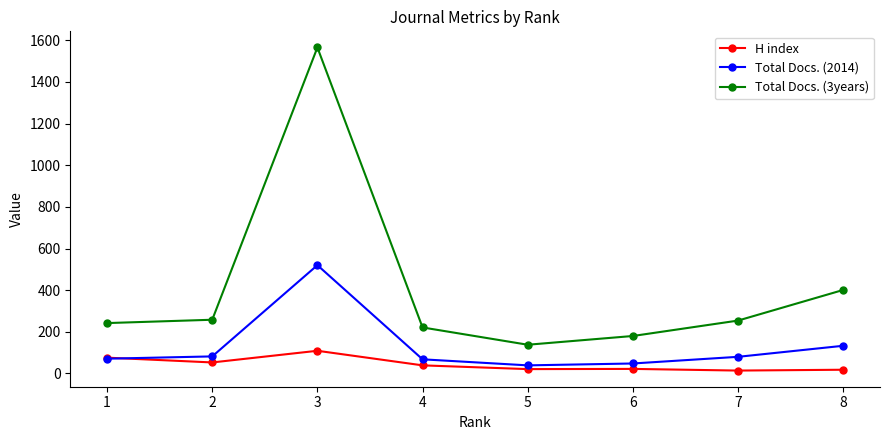

Count the number of categories in the chart.

8